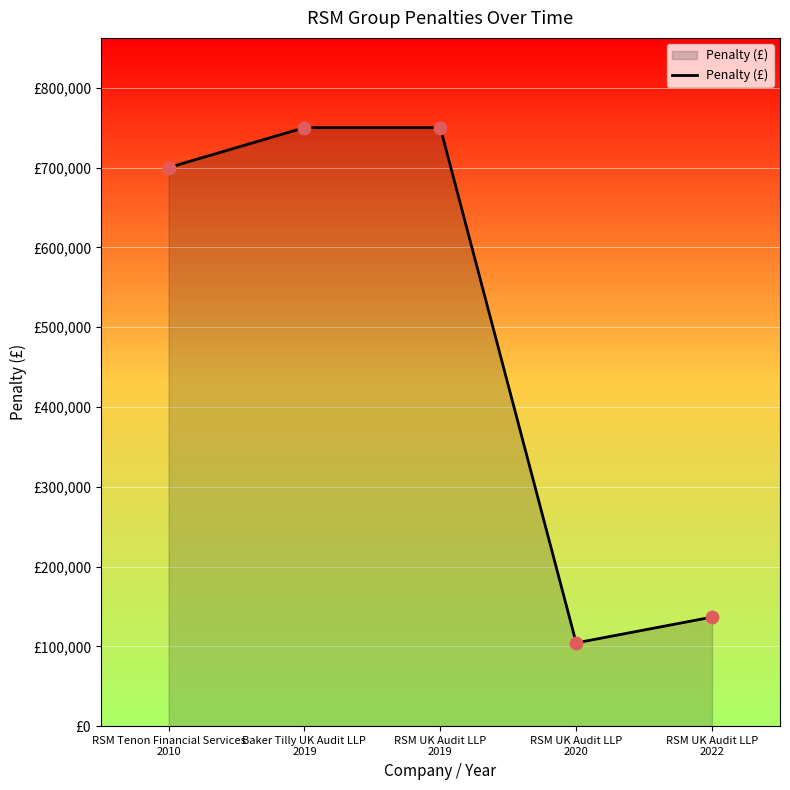

Which has a higher value, RSM UK Audit LLP
2019 or RSM Tenon Financial Services
2010?

RSM UK Audit LLP
2019